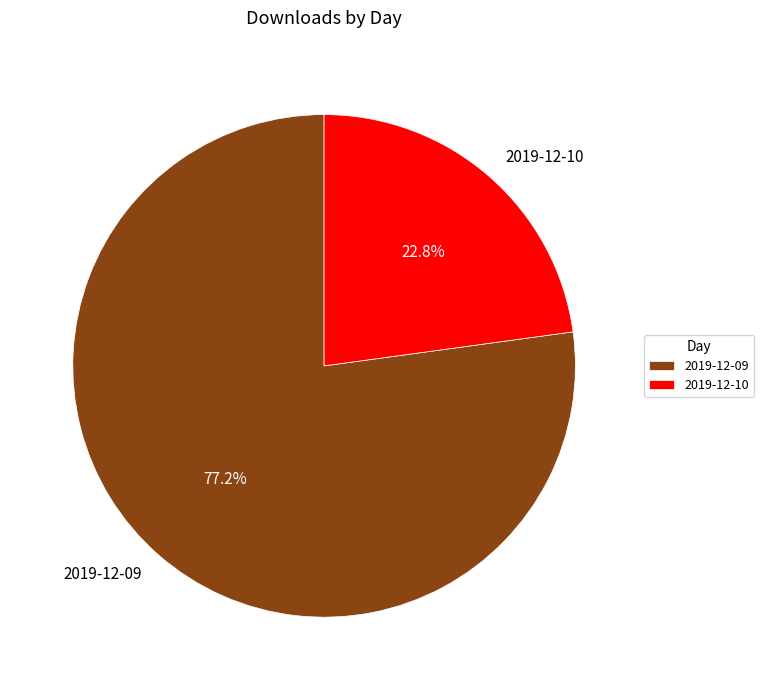

Count the number of slices in the pie.

2